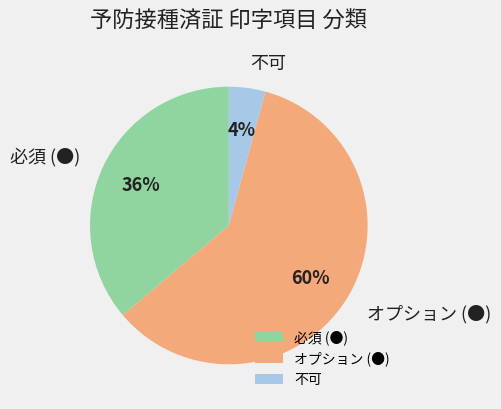

What is the largest slice in the pie chart?

オプション (●)